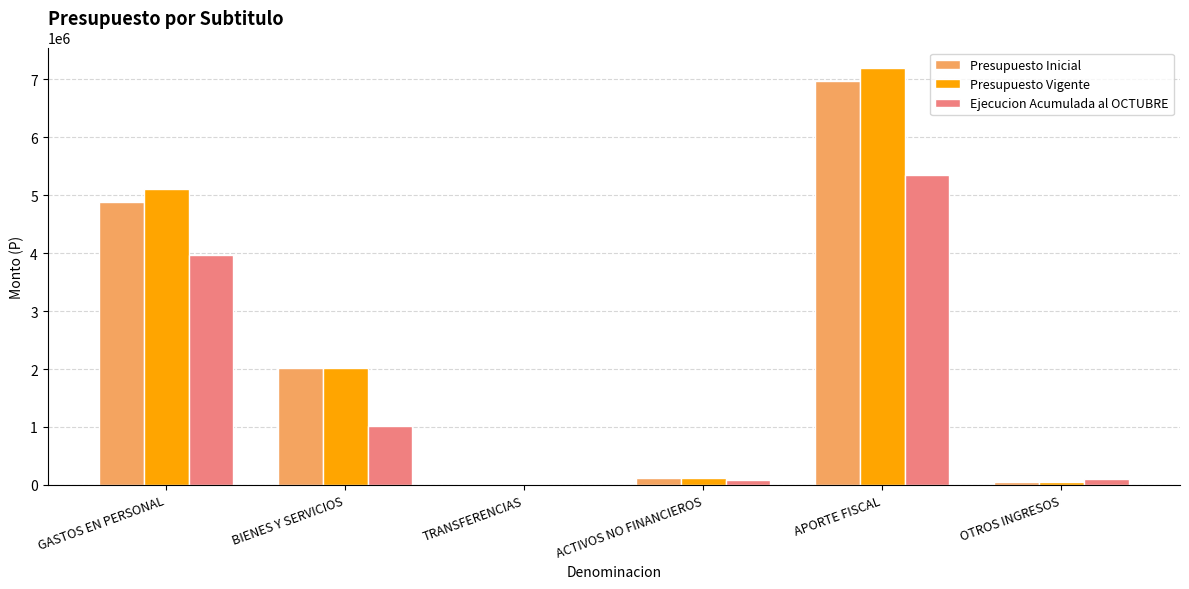

How many groups of bars are there?

6